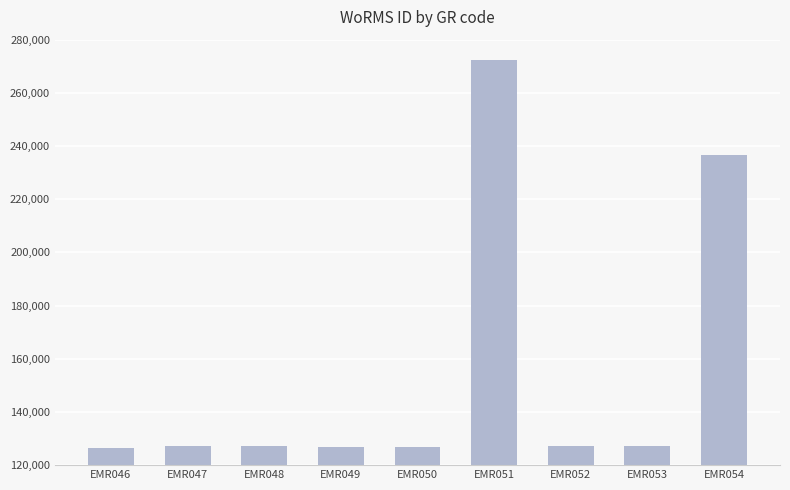

What is the minimum value shown in the chart?

126510